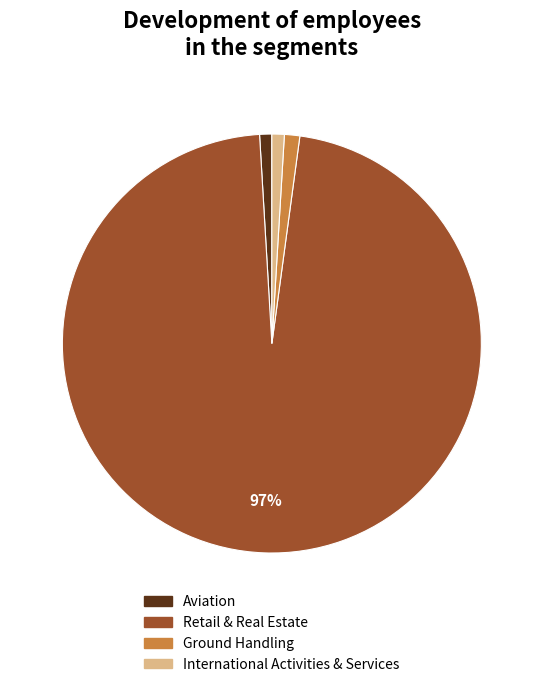

Do Ground Handling and Aviation together represent more than half of the pie?

No